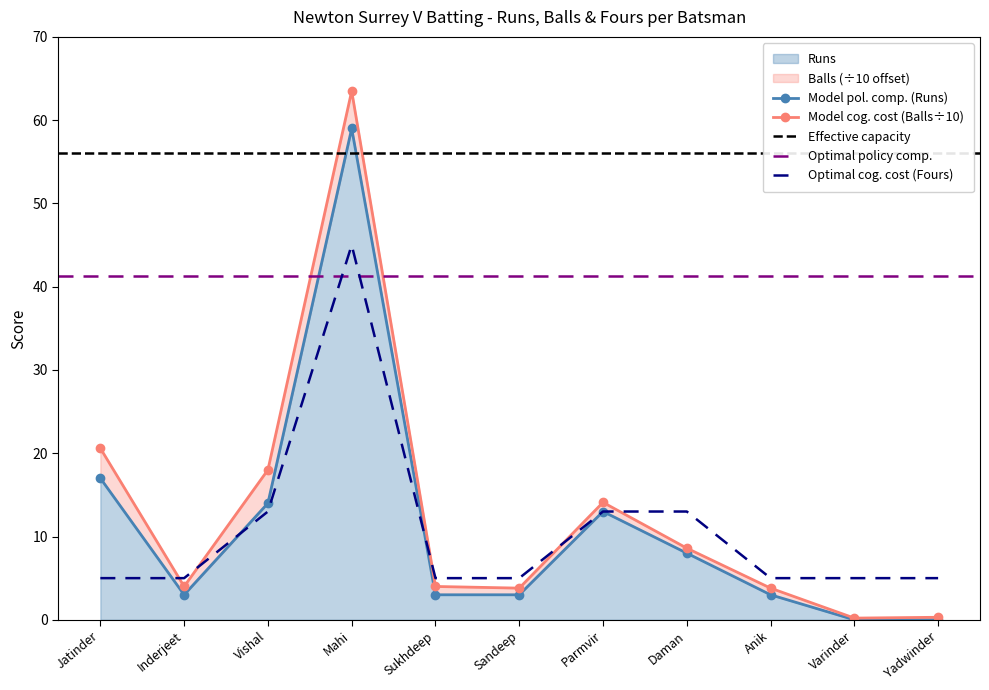

In Runs, how many points are higher than both neighbors (excluding endpoints)?

2